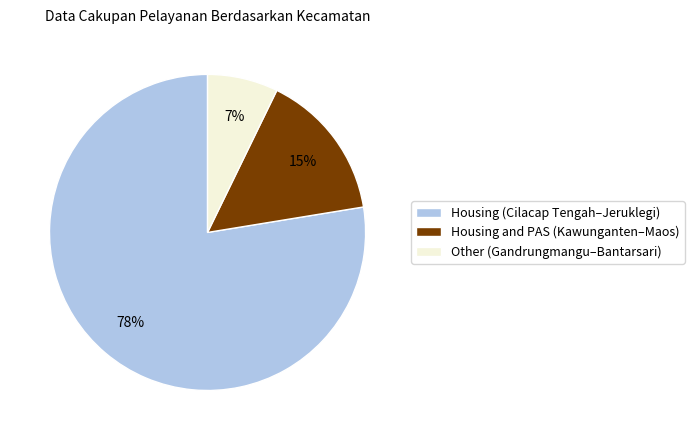

Combined, do Housing and PAS (Kawunganten–Maos) and Other (Gandrungmangu–Bantarsari) account for over 50%?

No